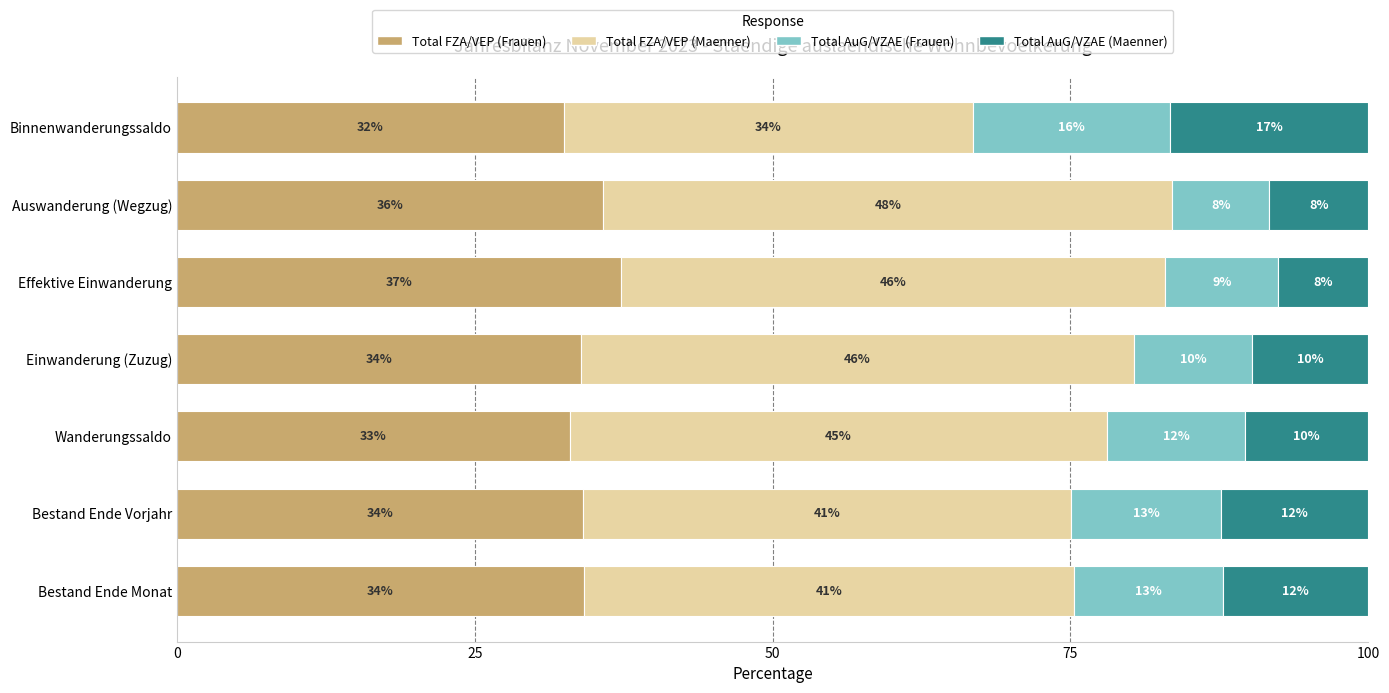

Reading left to right, list all the values displayed in this chart.

Total FZA/VEP (Frauen): 34.1	34.1	33.0	33.9	37.3	35.8	32.5
Total FZA/VEP (Maenner): 41.2	40.9	45.1	46.4	45.7	47.7	34.4
Total AuG/VZAE (Frauen): 12.5	12.6	11.5	9.9	9.4	8.1	16.5
Total AuG/VZAE (Maenner): 12.2	12.4	10.4	9.8	7.6	8.3	16.7